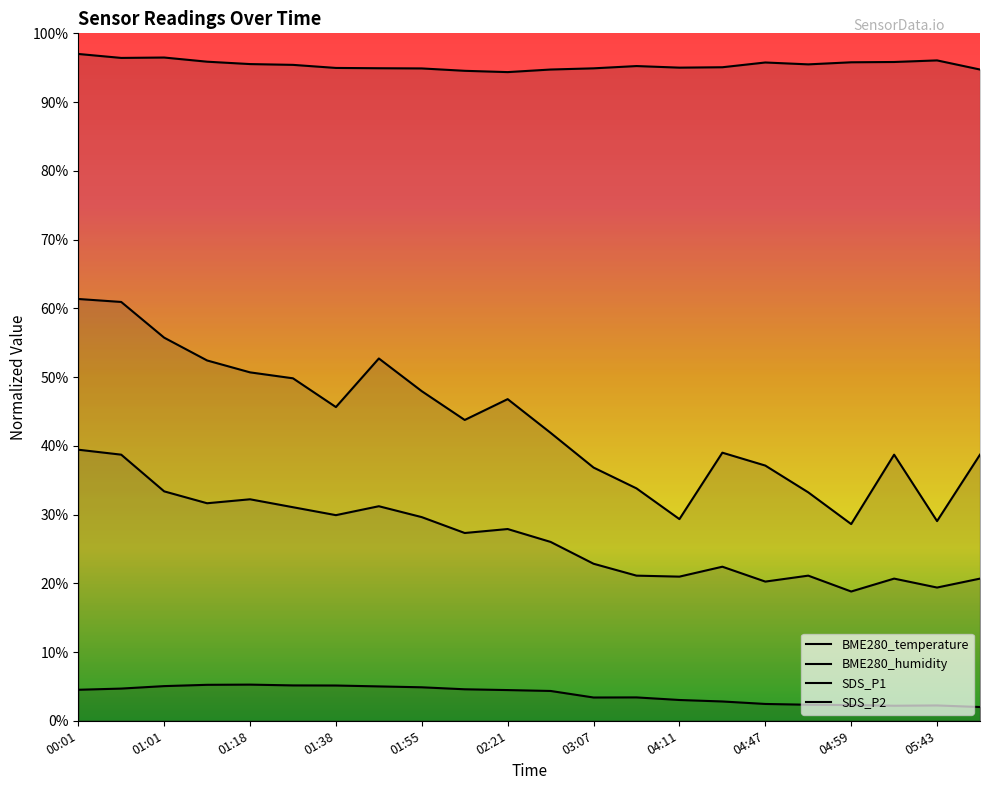

The SDS_P1 series shows 59.1 at 04:53. True or false?

False